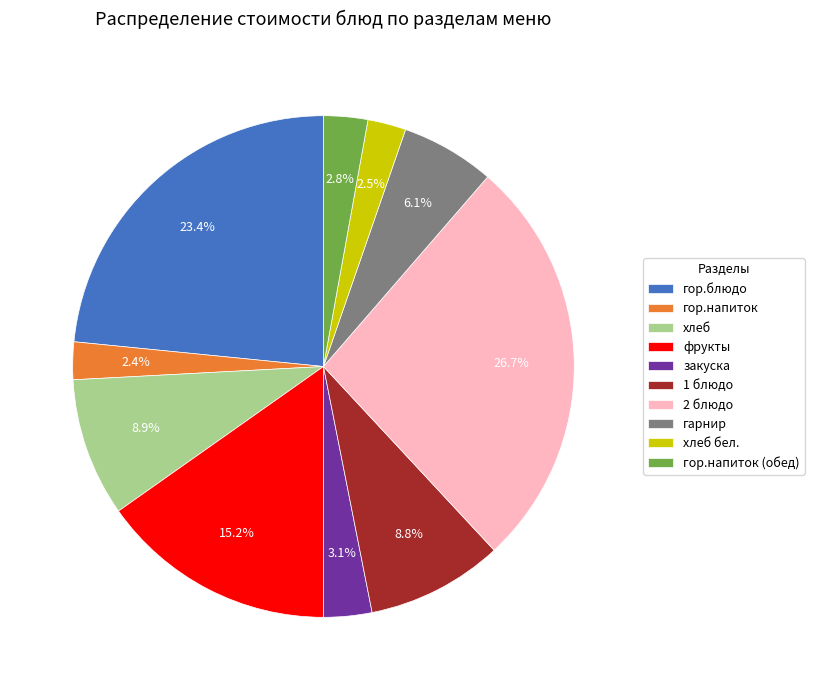

Which category has the biggest portion of the pie?

2 блюдо